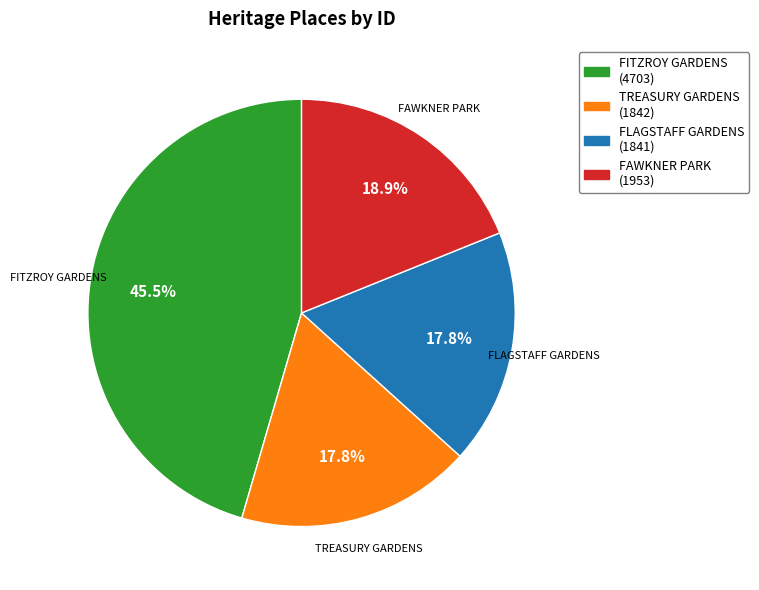

Combined, what portion of the pie is TREASURY GARDENS and FITZROY GARDENS?

63.3%